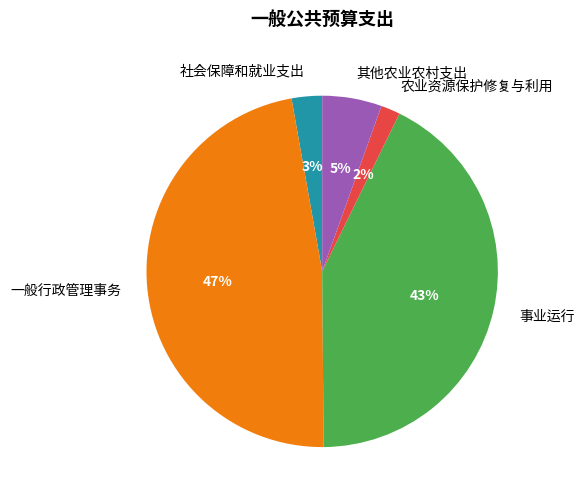

True or false: 社会保障和就业支出 accounts for 13% of the total.

False